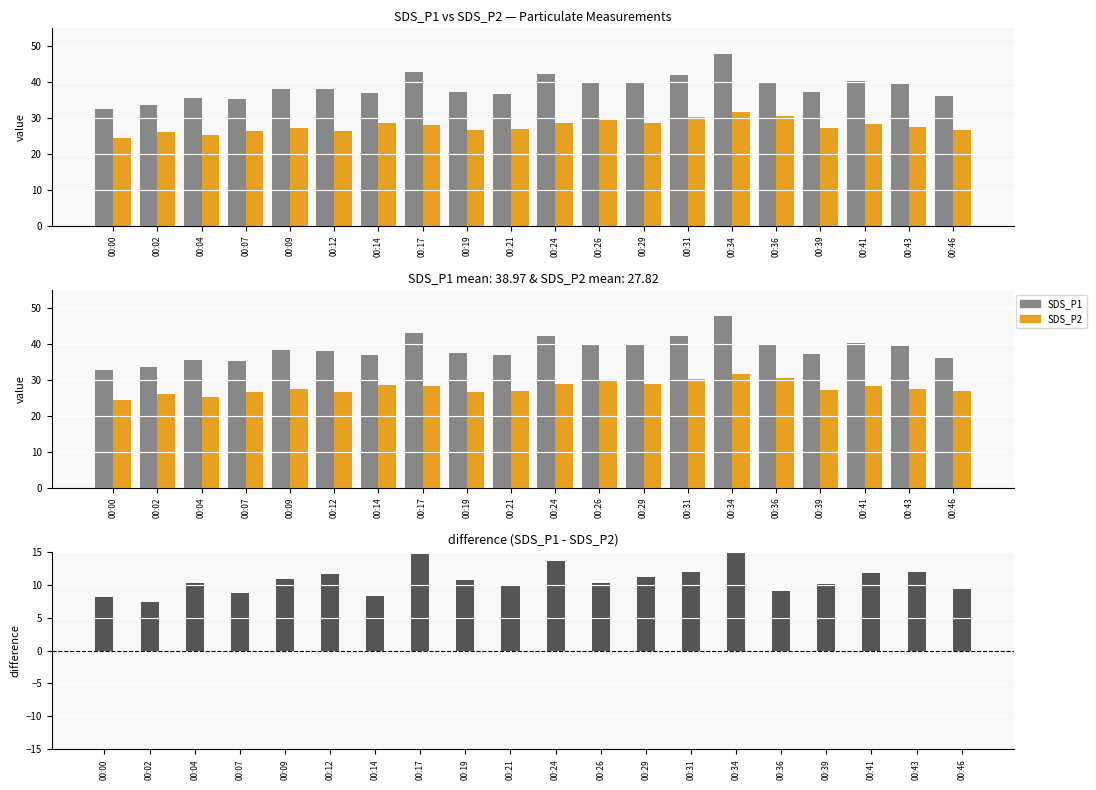

What is the value of the SDS_P1 - SDS_P2 bar at the 17th from the left?

10.1